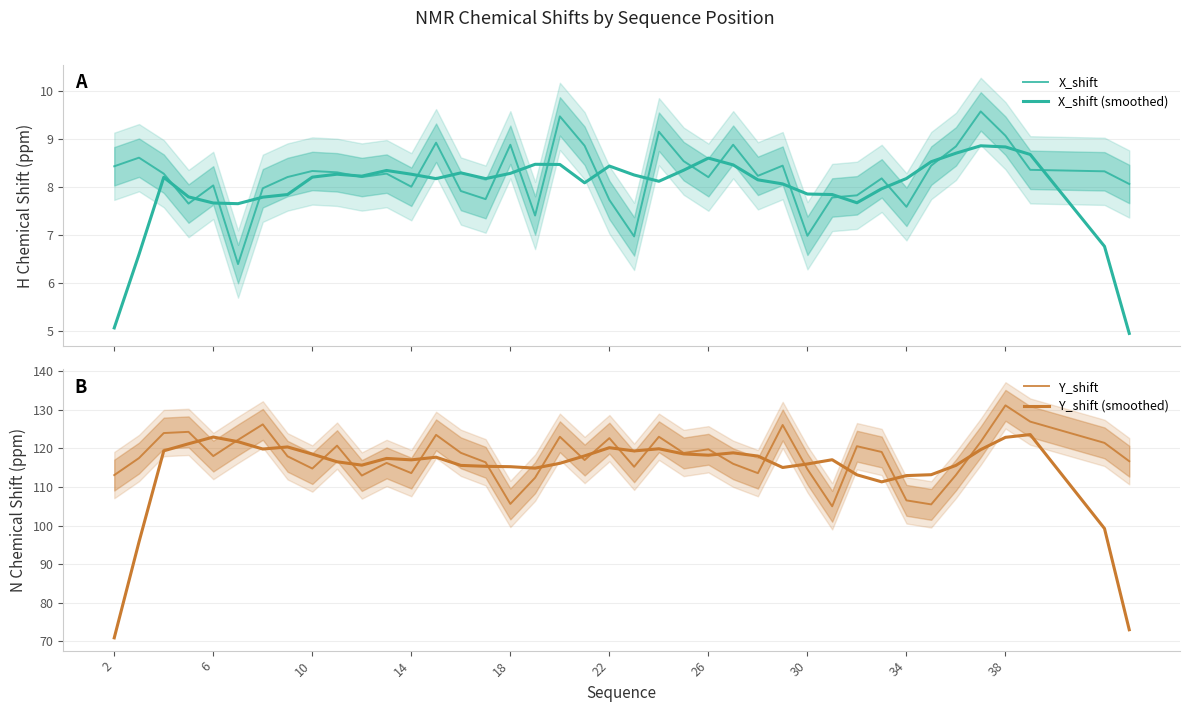

How many categories are shown in the chart?

40